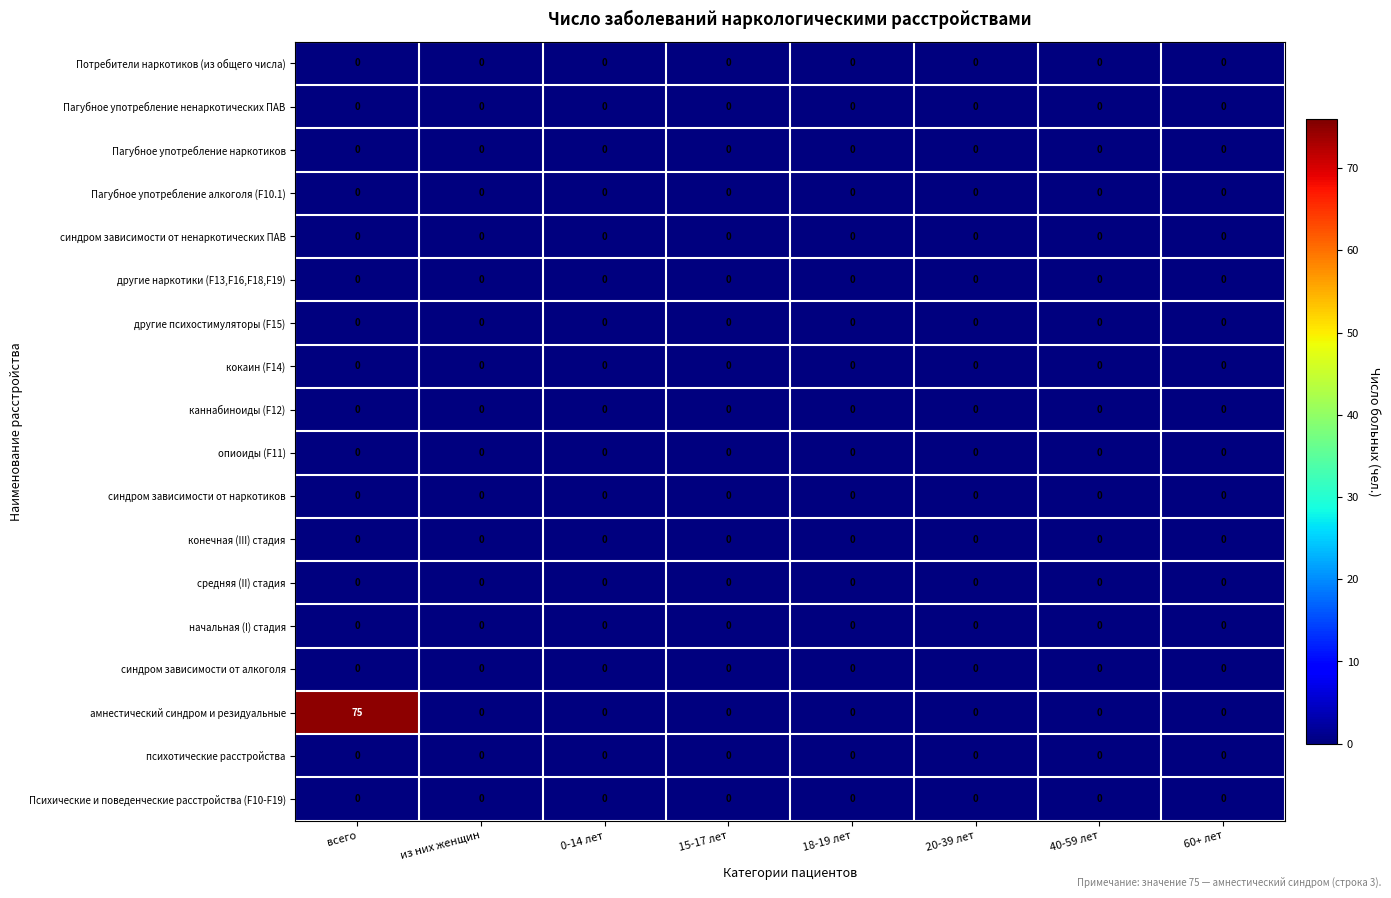

Which category has the highest value across all series?

всего